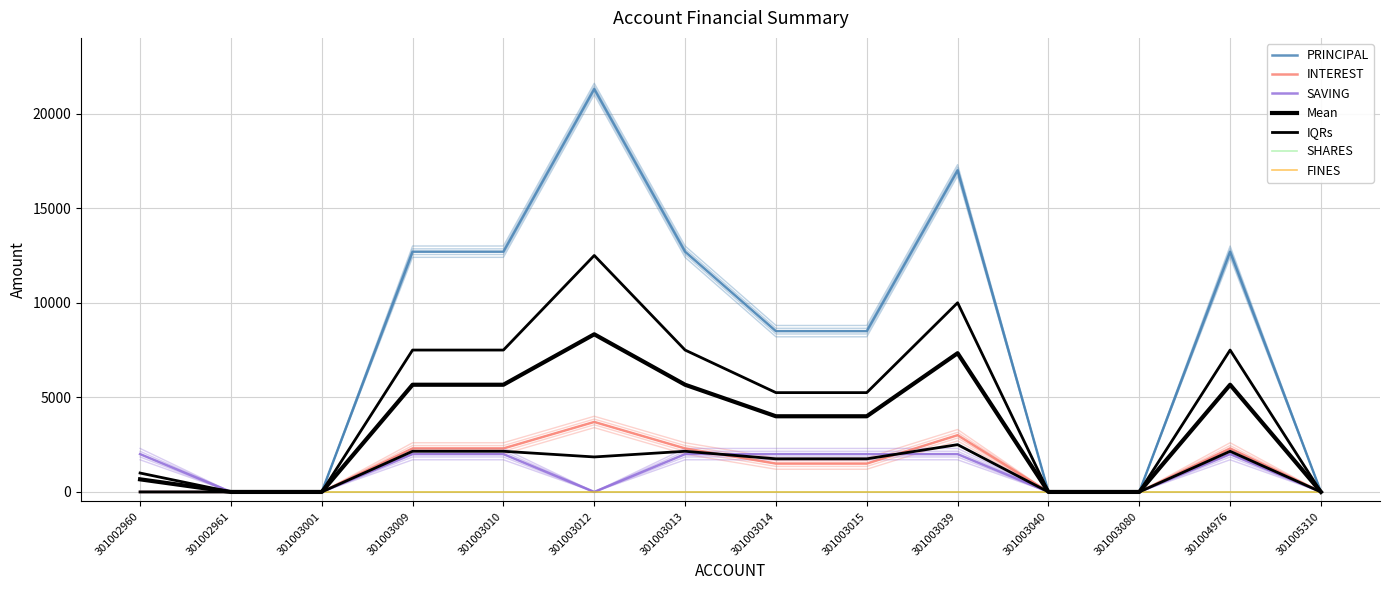

True or false: PRINCIPAL and INTEREST intersect in this chart.

False